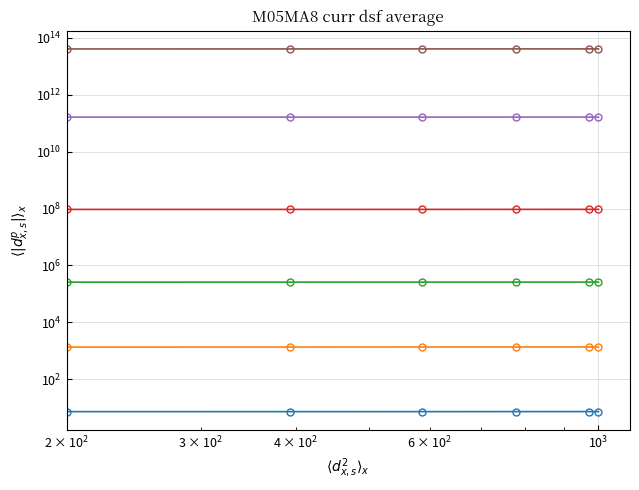

What are all the series names shown in the legend?

col_1 scale 1, col_1 scale 2, col_1 scale 3, col_50 scale 1, col_50 scale 2, col_50 scale 3